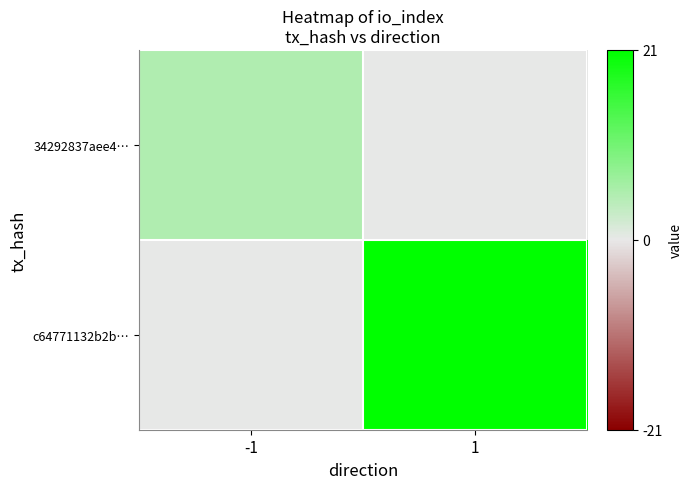

Which series has the largest total across all categories?

c64771132b2b…